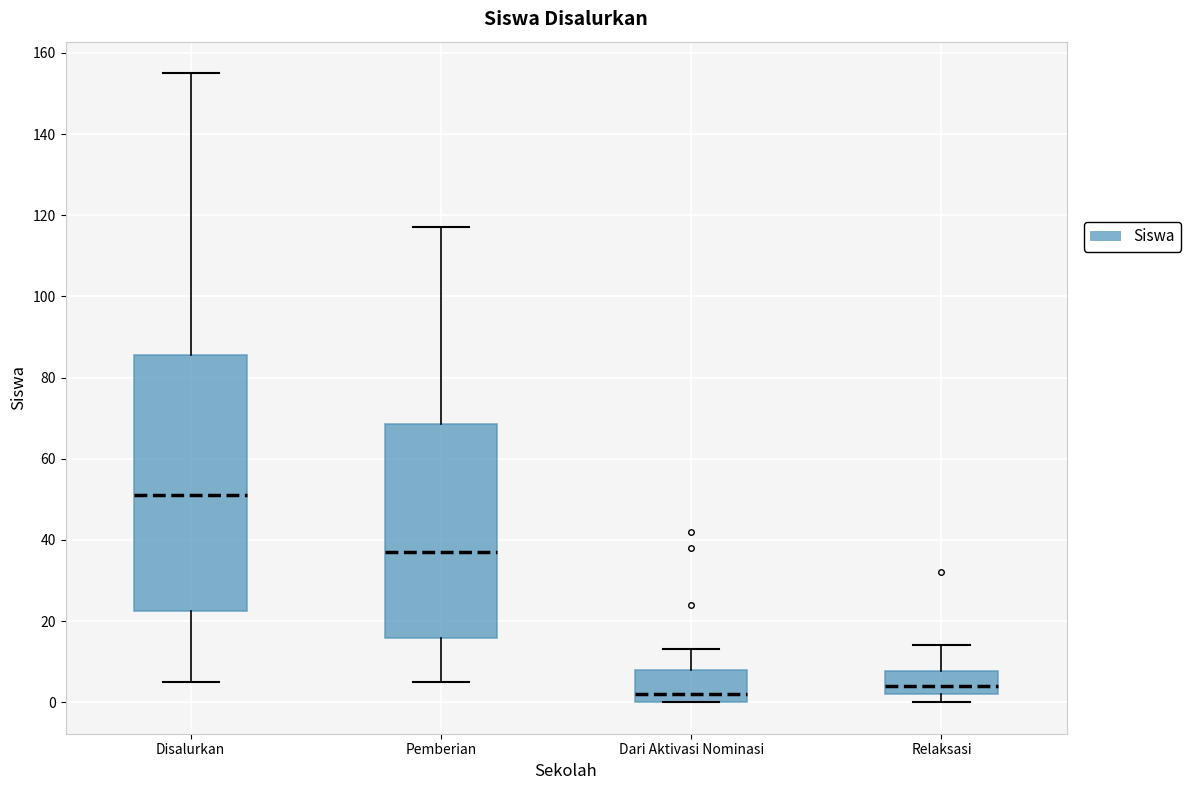

Reading left to right, transcribe this box plot: for each box, give where its median line is, the range the box spans, and where its two whiskers end, as read against the y-axis. The values are not printed on the chart, so give them approximately, as read against the axis.

Disalurkan: median 52, box 22 to 86, whiskers 6 to 156
Pemberian: median 38, box 16 to 68, whiskers 6 to 118
Dari Aktivasi Nominasi: median 2, box 0 to 8, whiskers 0 to 14
Relaksasi: median 4, box 2 to 8, whiskers 0 to 14